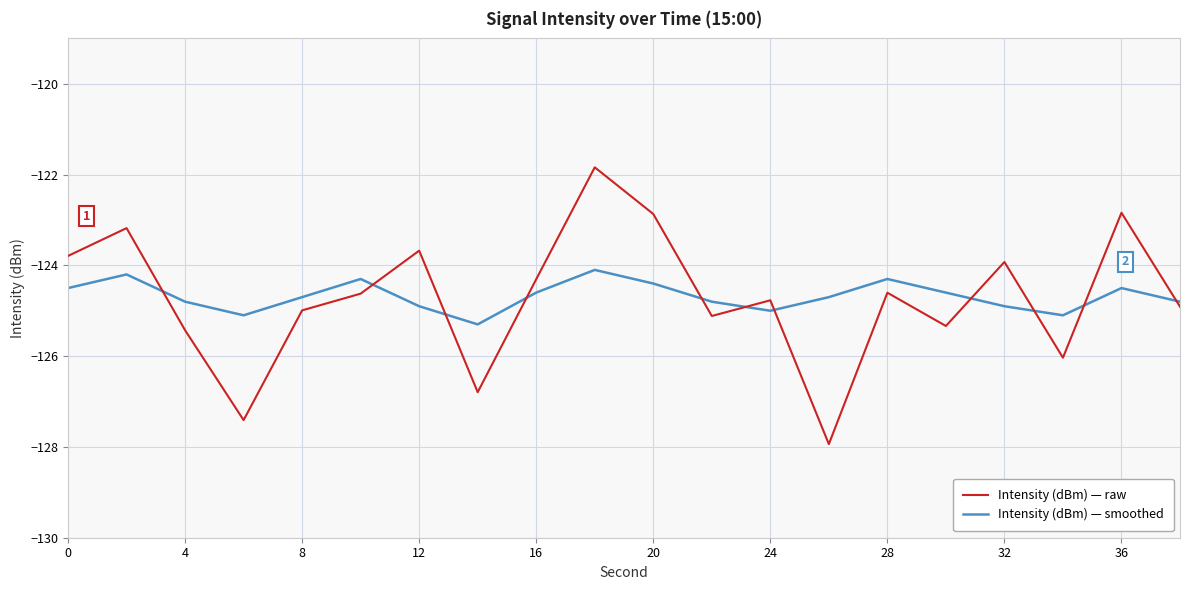

What is the smallest value displayed?

-127.9